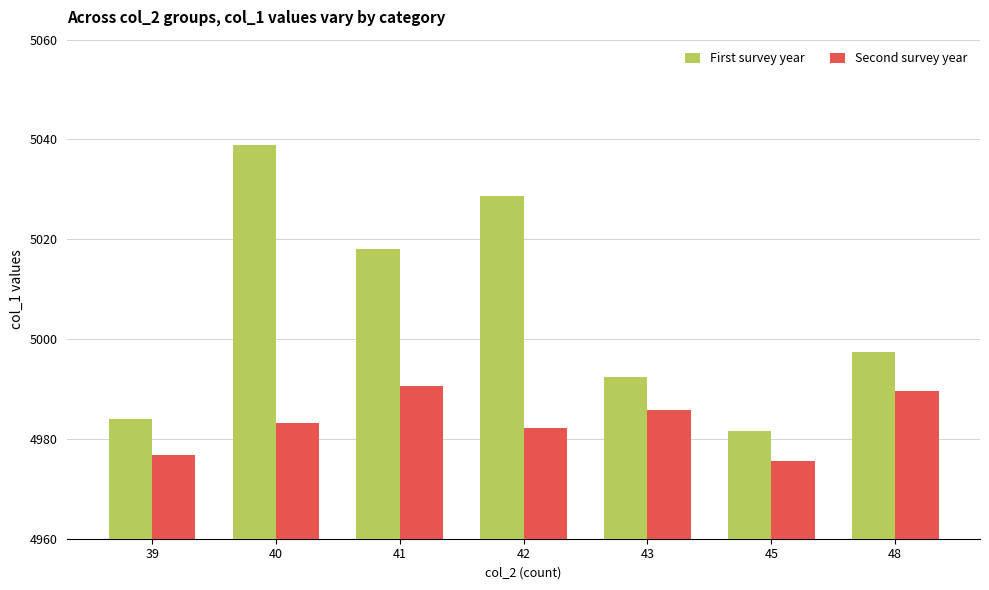

Is the value of First survey year at 43 greater than the value of Second survey year at 43?

Yes